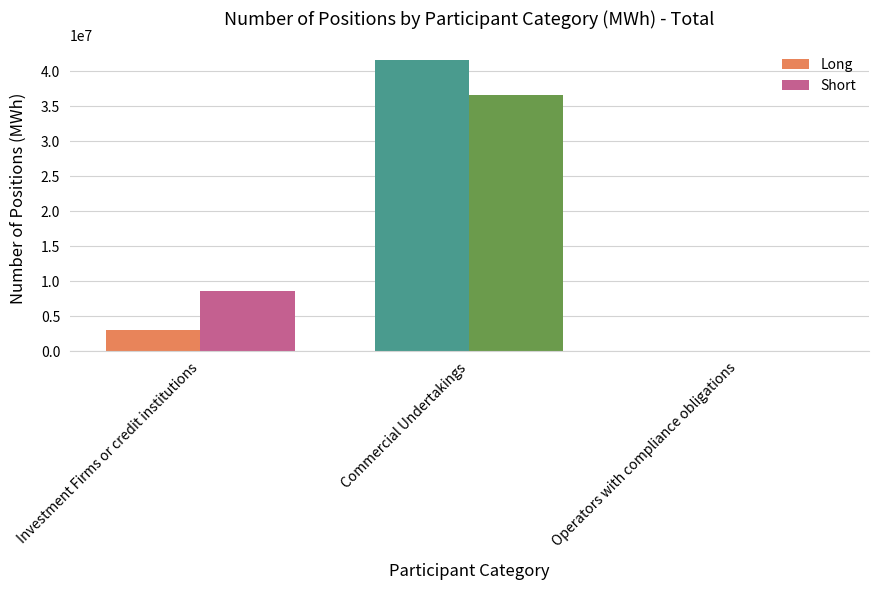

Is the value of Short at Operators with compliance obligations greater than the value of Long at Commercial Undertakings?

No